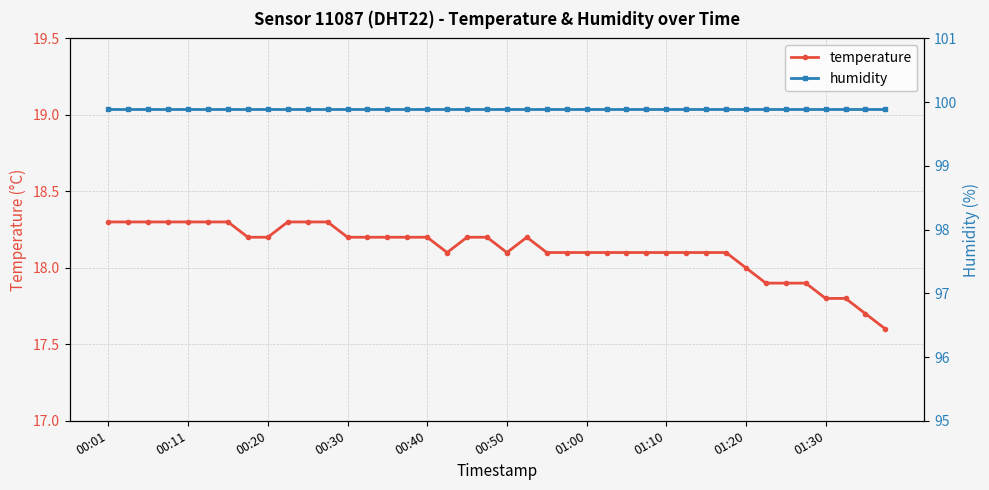

The temperature series shows 17.8 at 01:30. True or false?

True